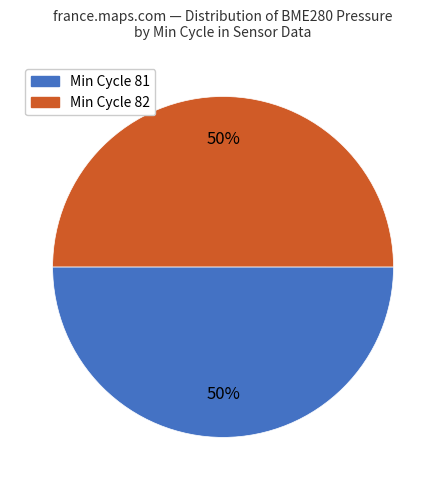

To the nearest percent, what is the average slice percentage?

50%